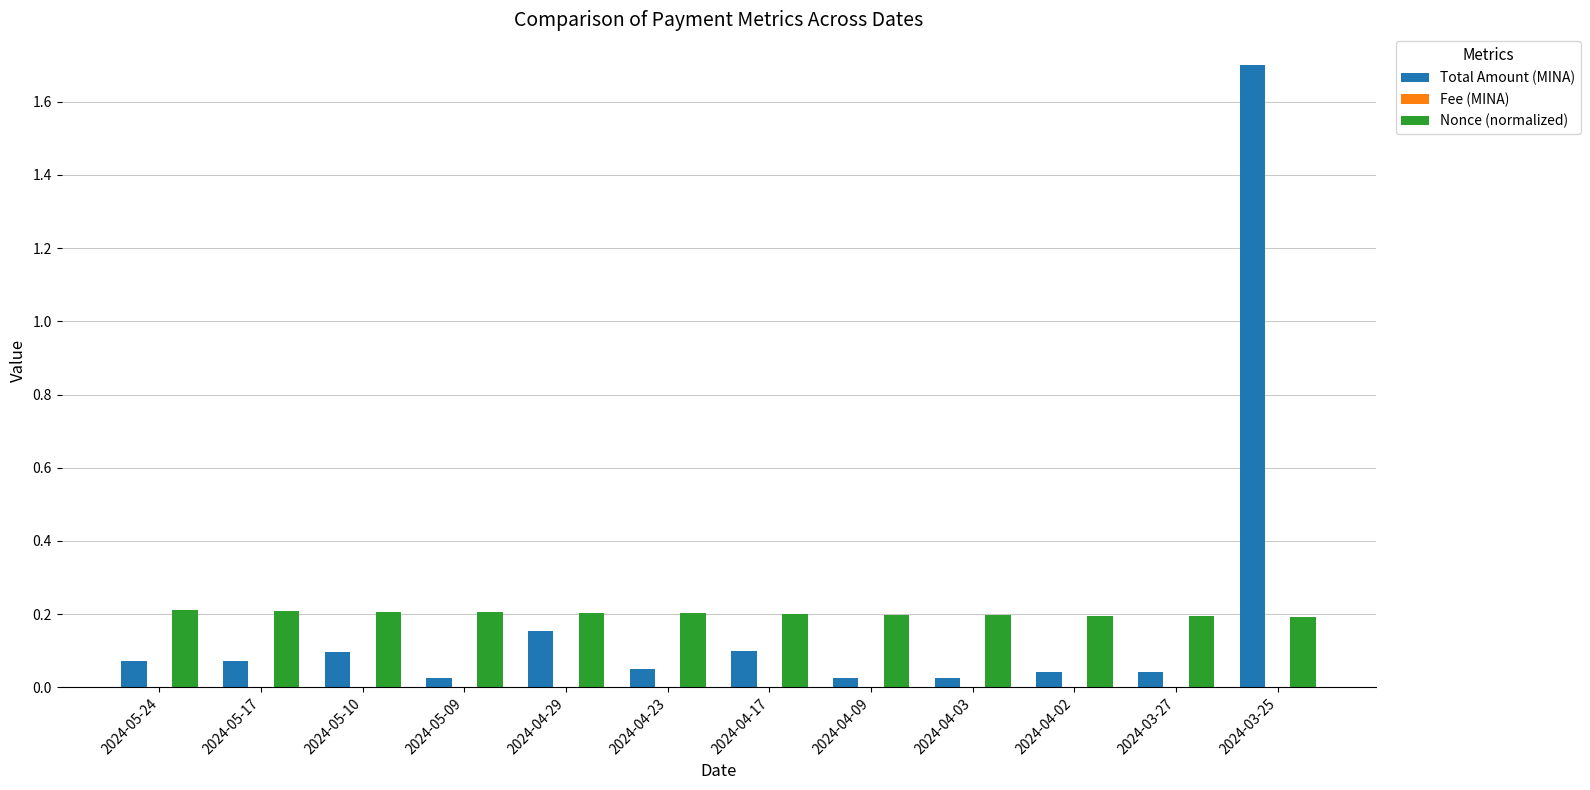

Is the value of Nonce (normalized) at 2024-04-03 greater than the value of Total Amount (MINA) at 2024-04-03?

Yes